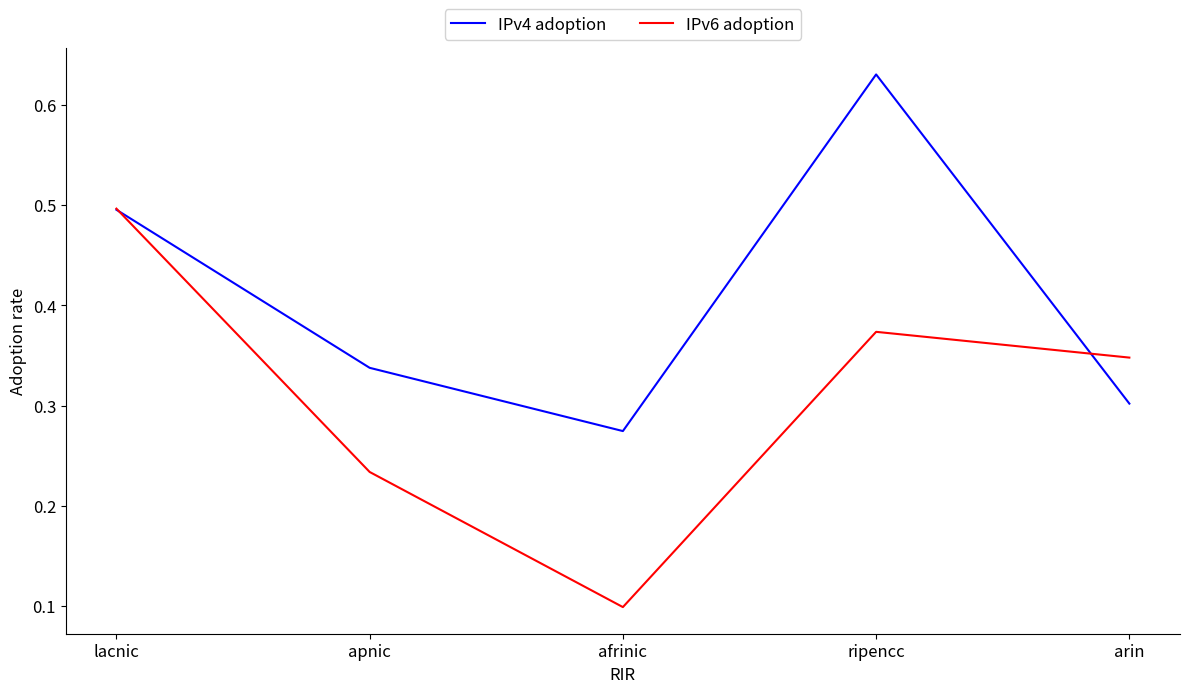

Which series has the largest total across all categories?

IPv4 adoption